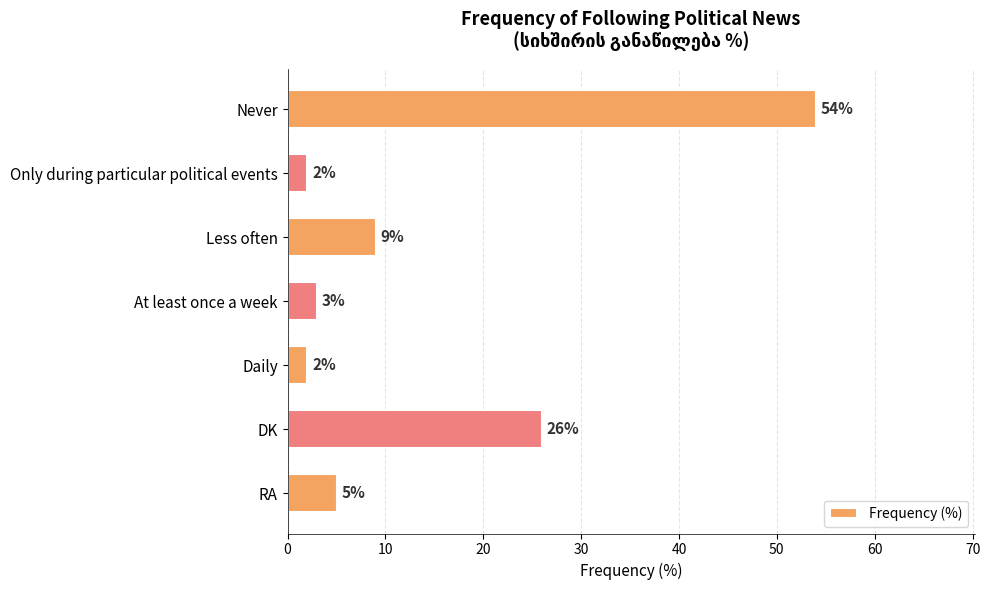

What is the change in value from Only during particular political events to DK?

+24